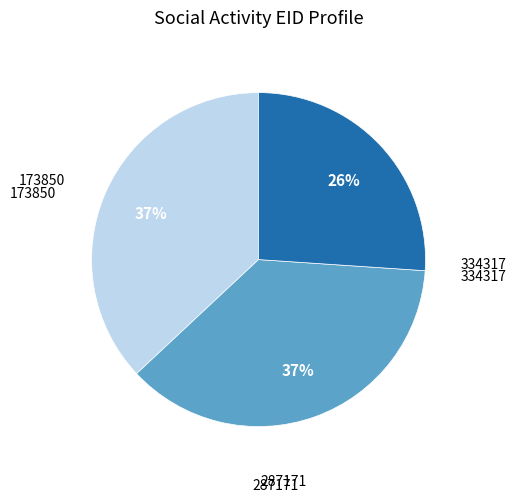

To the nearest percent, what is the difference between the largest and smallest slice percentages?

11%